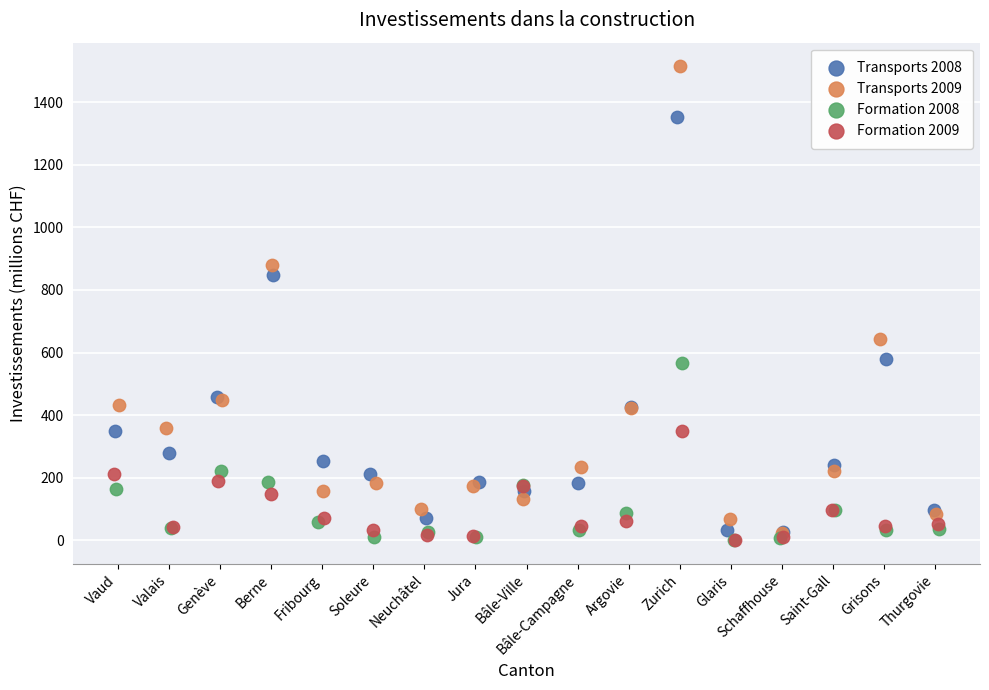

What are all the series names shown in the legend?

Transports 2008, Transports 2009, Formation 2008, Formation 2009